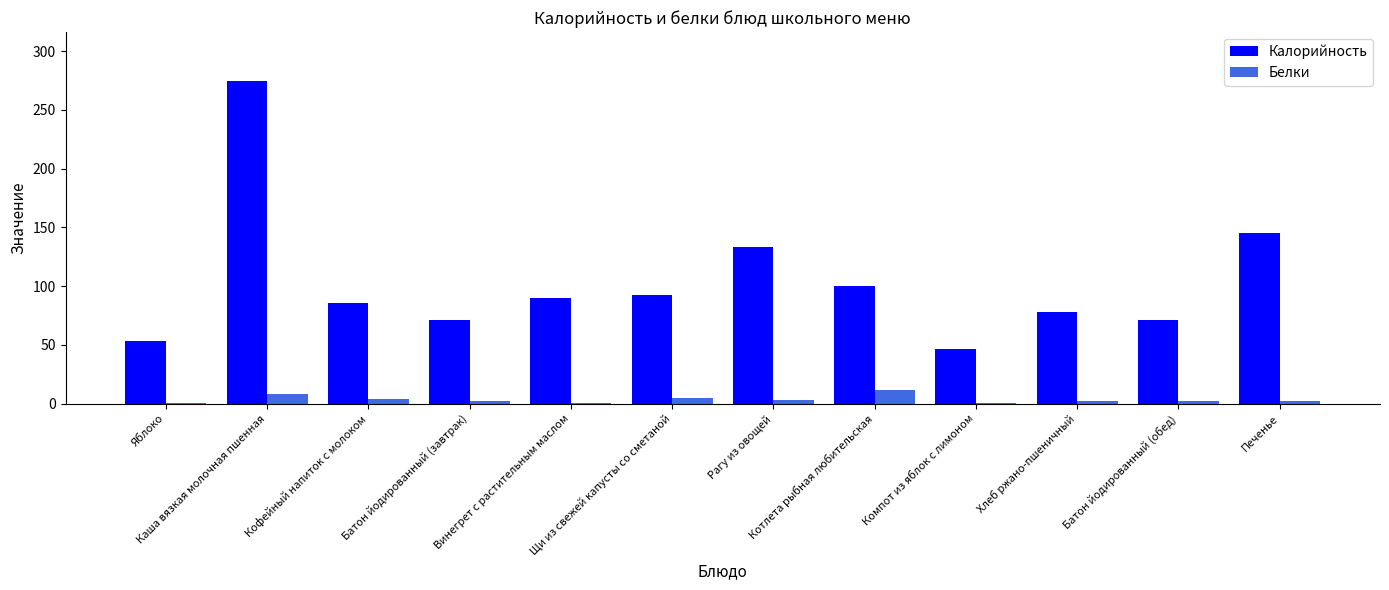

What is the maximum value for Калорийность?

274.9